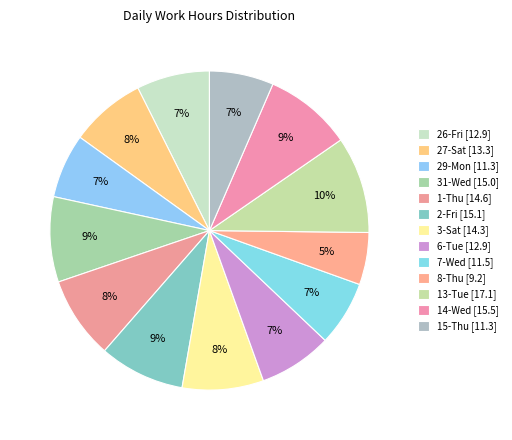

How many segments does this pie chart have?

13